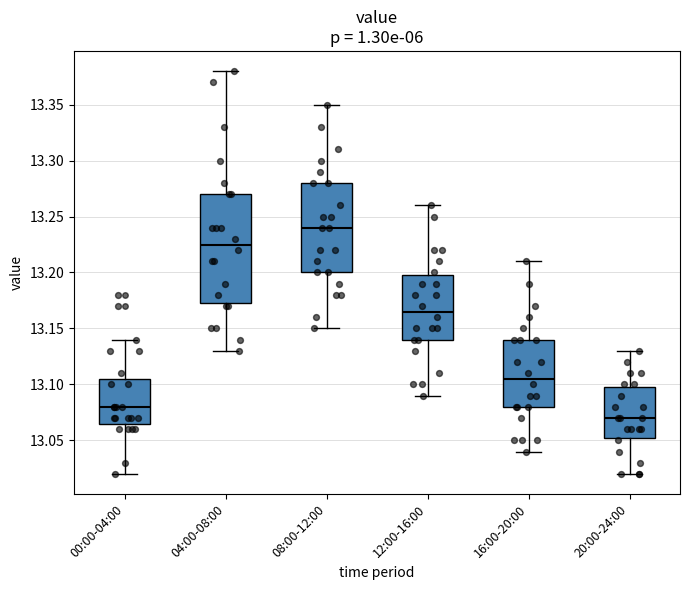

Reading left to right, transcribe this box plot: for each box, give where its median line is, the range the box spans, and where its two whiskers end, as read against the y-axis. The values are not printed on the chart, so give them approximately, as read against the axis.

00:00-04:00: median 13.080, box 13.065 to 13.105, whiskers 13.020 to 13.140
04:00-08:00: median 13.225, box 13.175 to 13.270, whiskers 13.130 to 13.380
08:00-12:00: median 13.240, box 13.200 to 13.280, whiskers 13.150 to 13.350
12:00-16:00: median 13.165, box 13.140 to 13.200, whiskers 13.090 to 13.260
16:00-20:00: median 13.105, box 13.080 to 13.140, whiskers 13.040 to 13.210
20:00-24:00: median 13.070, box 13.055 to 13.100, whiskers 13.020 to 13.130